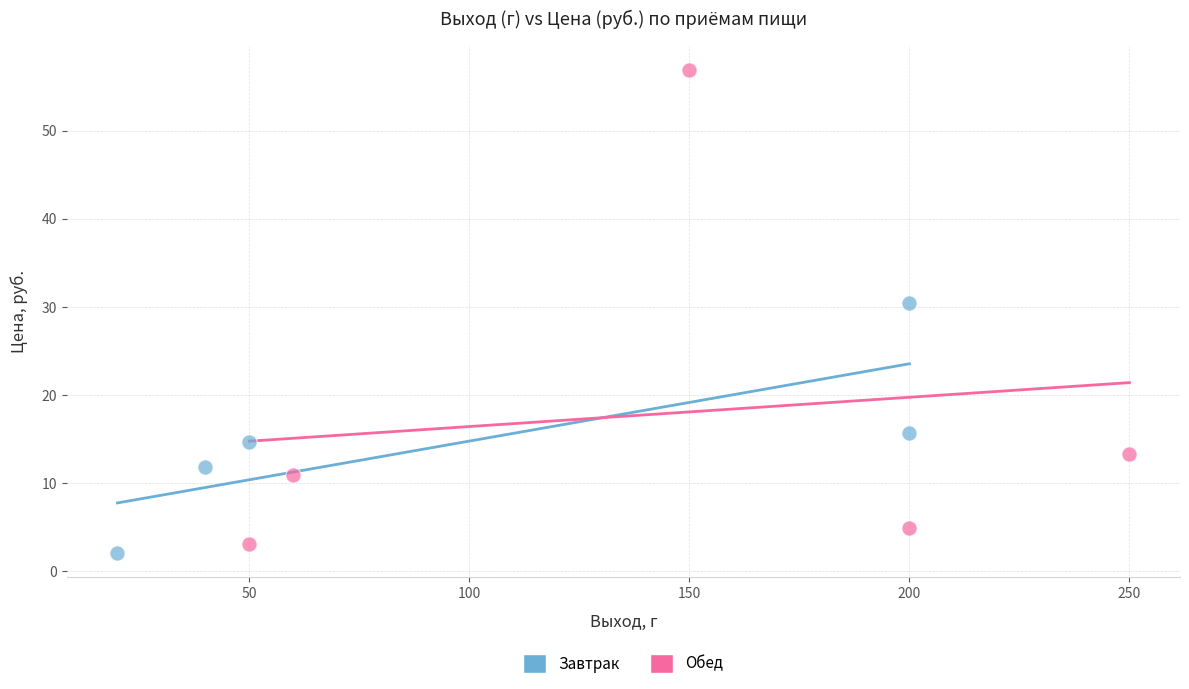

Which series has the widest spread of Y values?

Обед